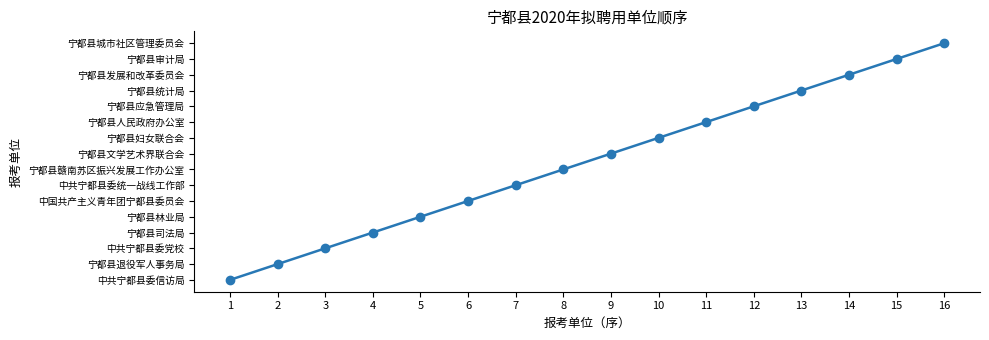

List the labels in order of value, smallest first.

1, 2, 3, 4, 5, 6, 7, 8, 9, 10, 11, 12, 13, 14, 15, 16